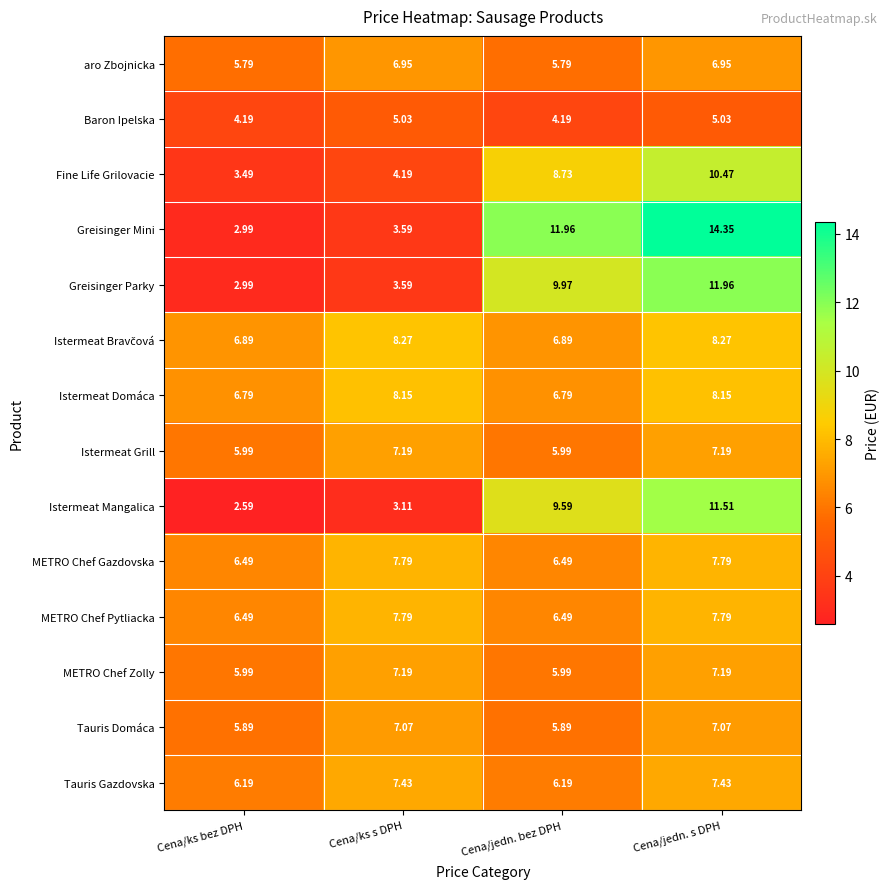

Is the value of Istermeat Grill at Cena/jedn. s DPH greater than the value of Istermeat Domáca at Cena/jedn. bez DPH?

Yes